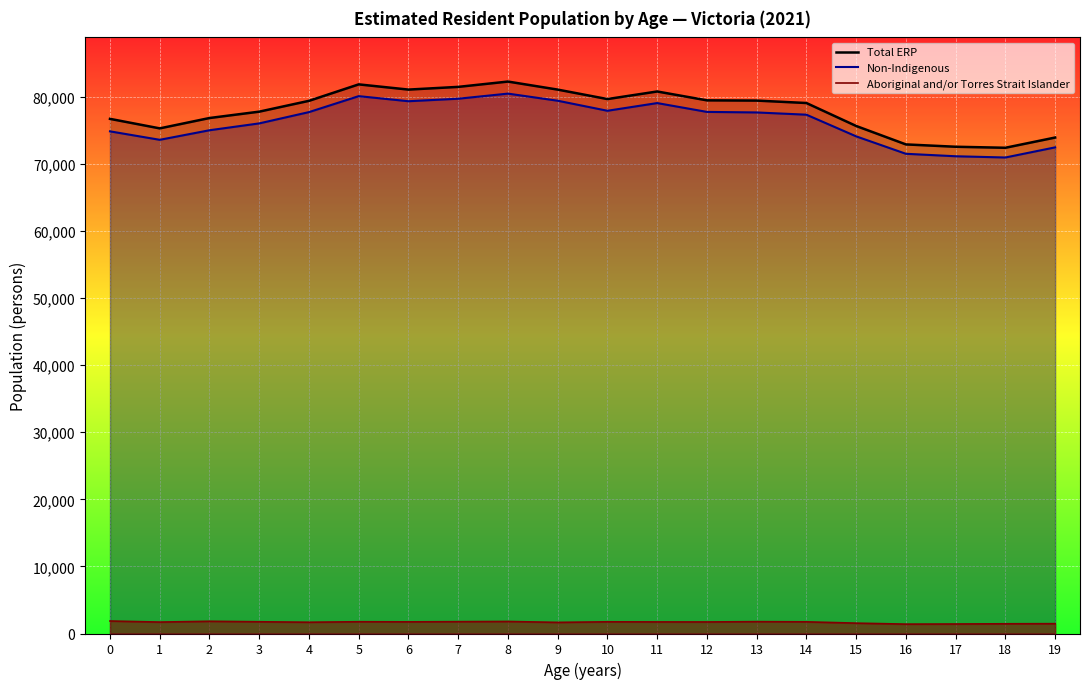

True or false: Non-Indigenous and Aboriginal and/or Torres Strait Islander intersect in this chart.

False